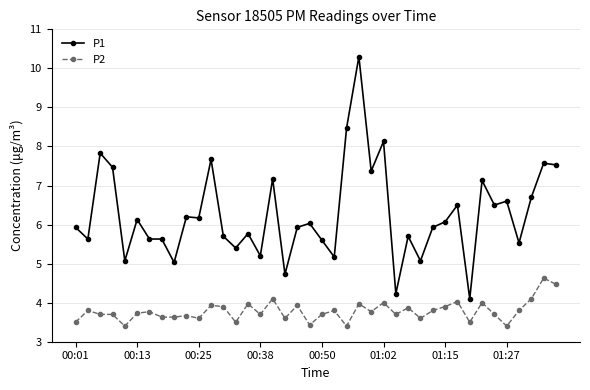

Does the chart display data point markers on the line(s)?

Yes